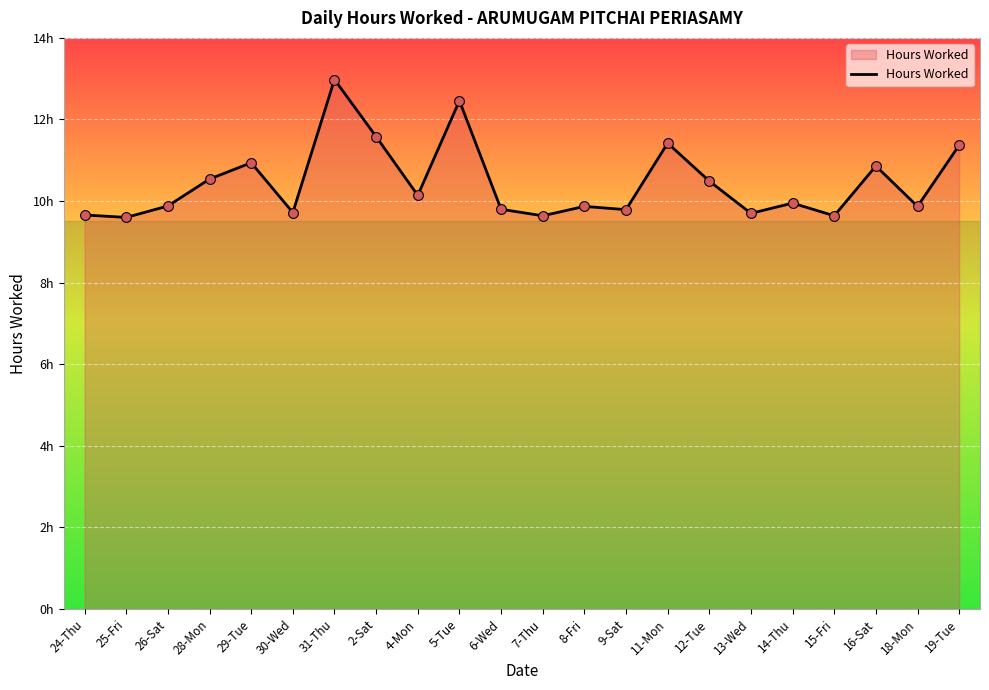

Which has a higher value, 7-Thu or 5-Tue?

5-Tue